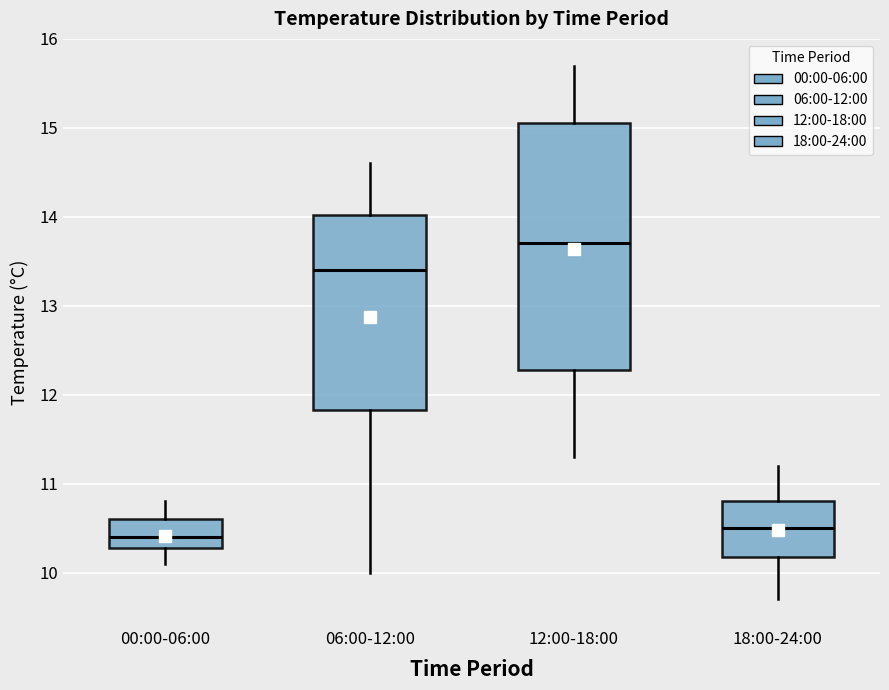

Where is the upper edge of the box for 06:00-12:00 on the y-axis? The values are not printed on the chart, so give them approximately, as read against the axis.

14.0